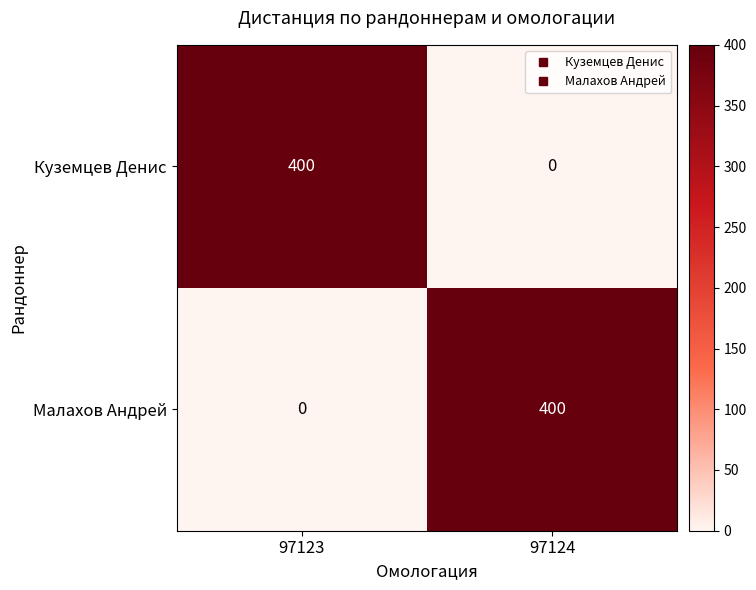

Reading left to right, extract all data points from this chart.

Куземцев Денис: 400	0
Малахов Андрей: 0	400